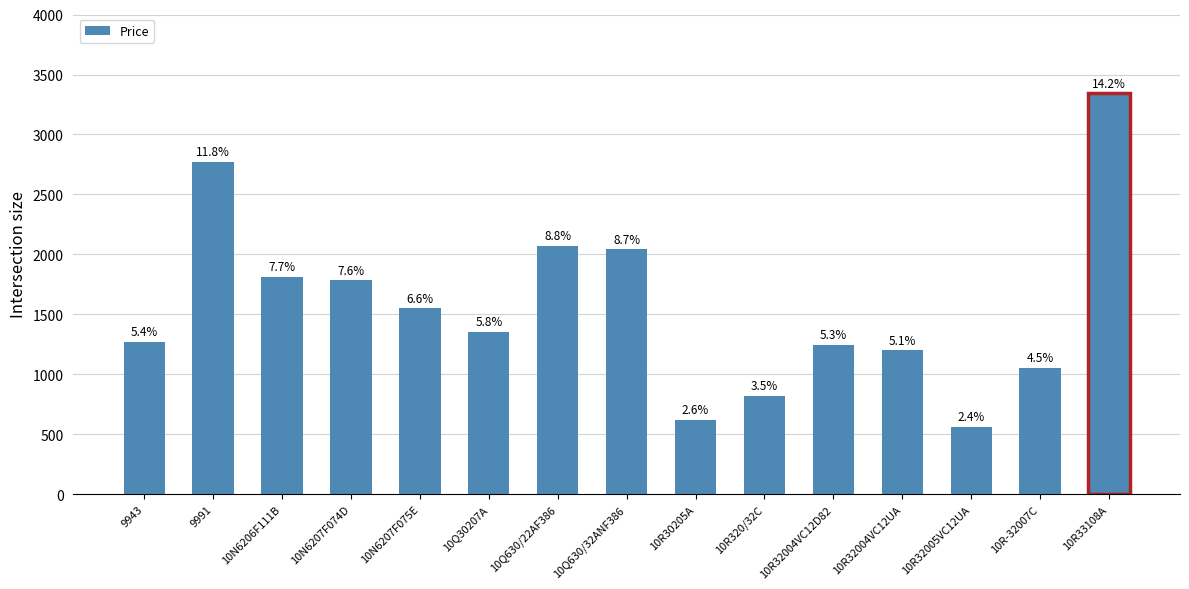

What is the change in value from 10Q30207A to 10R32004VC12UA?

-153.9